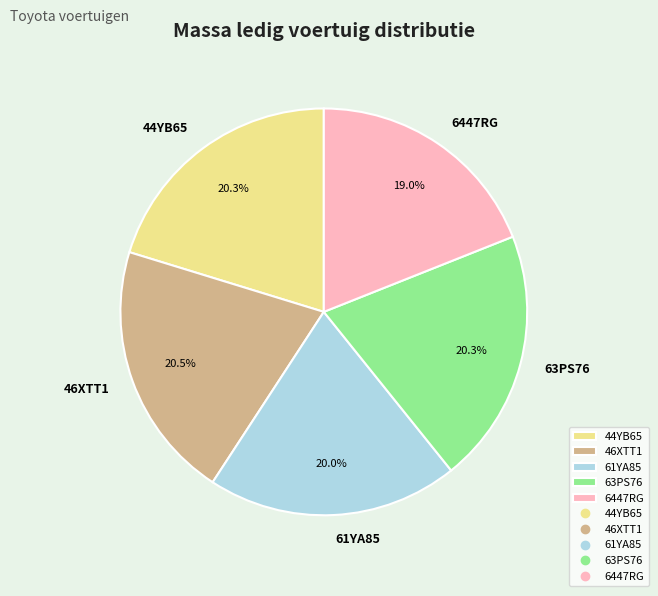

Count the number of slices in the pie.

5